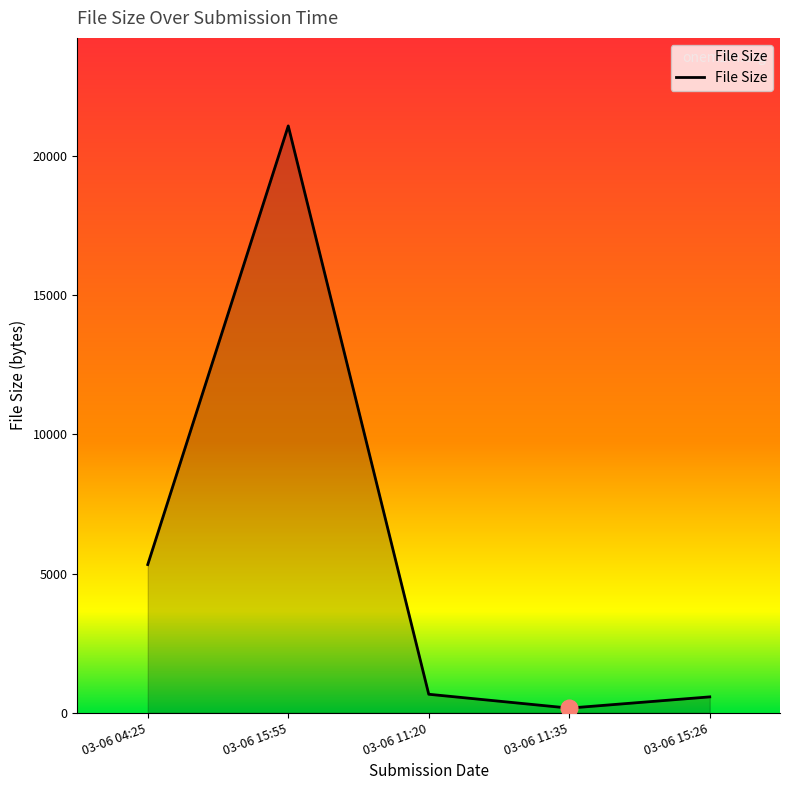

Where is the first local maximum?

03-06 15:55